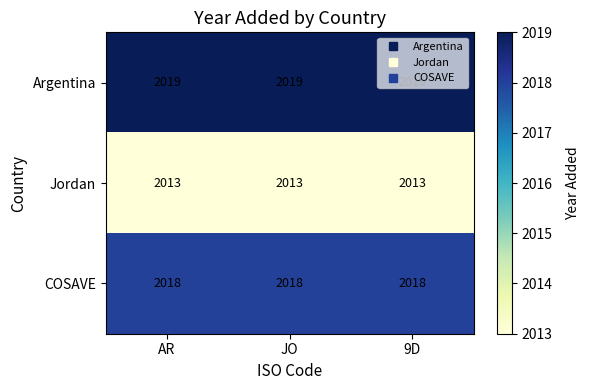

Is it true that COSAVE equals 2771 at AR?

False